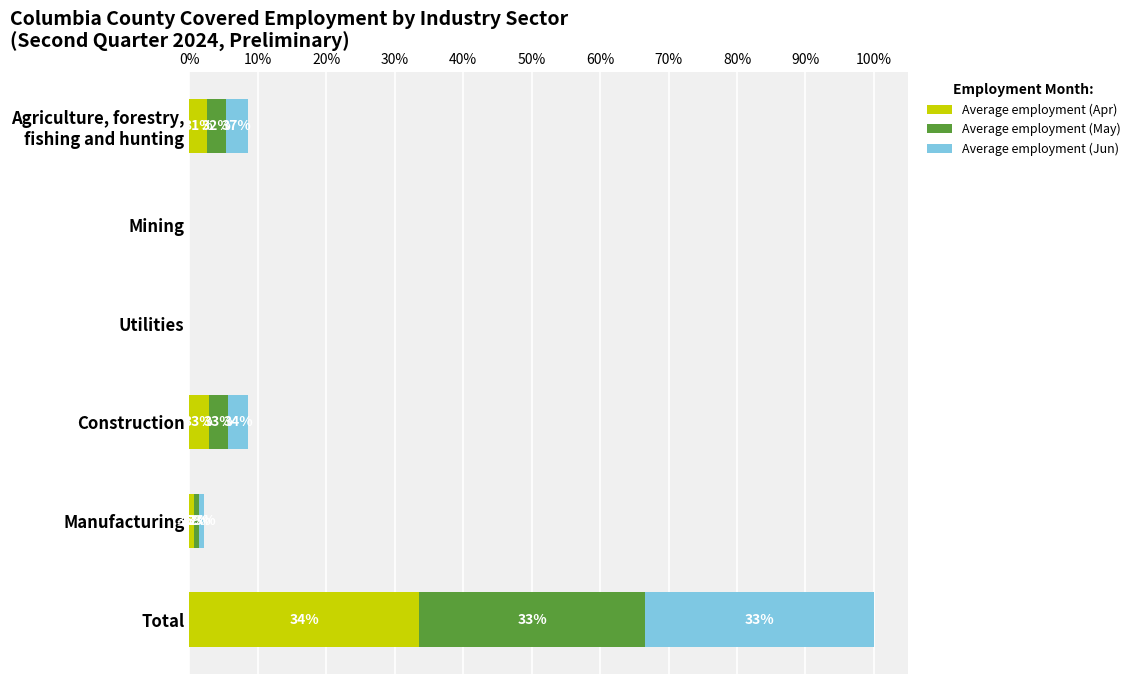

Rank the series by their maximum value, from highest to lowest.

Average employment (Apr), Average employment (Jun), Average employment (May)